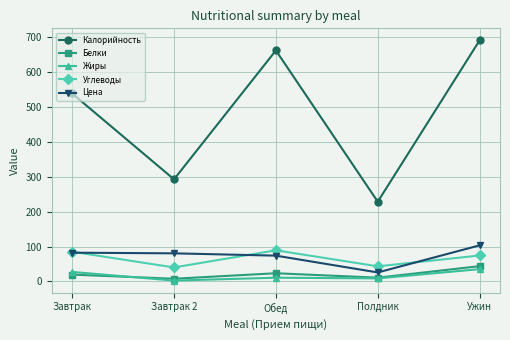

What is the lowest value of the Цена series?

25.9